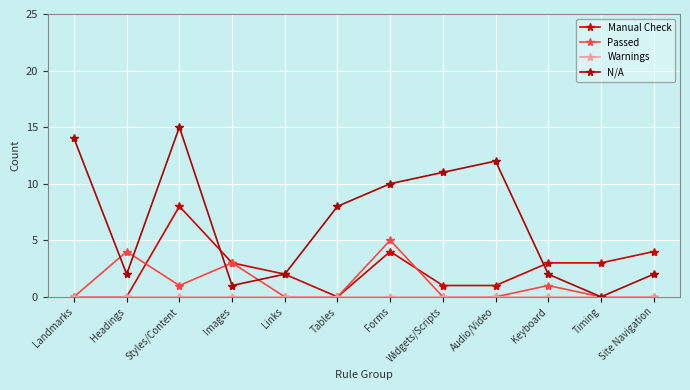

How many lines are shown in the chart?

4